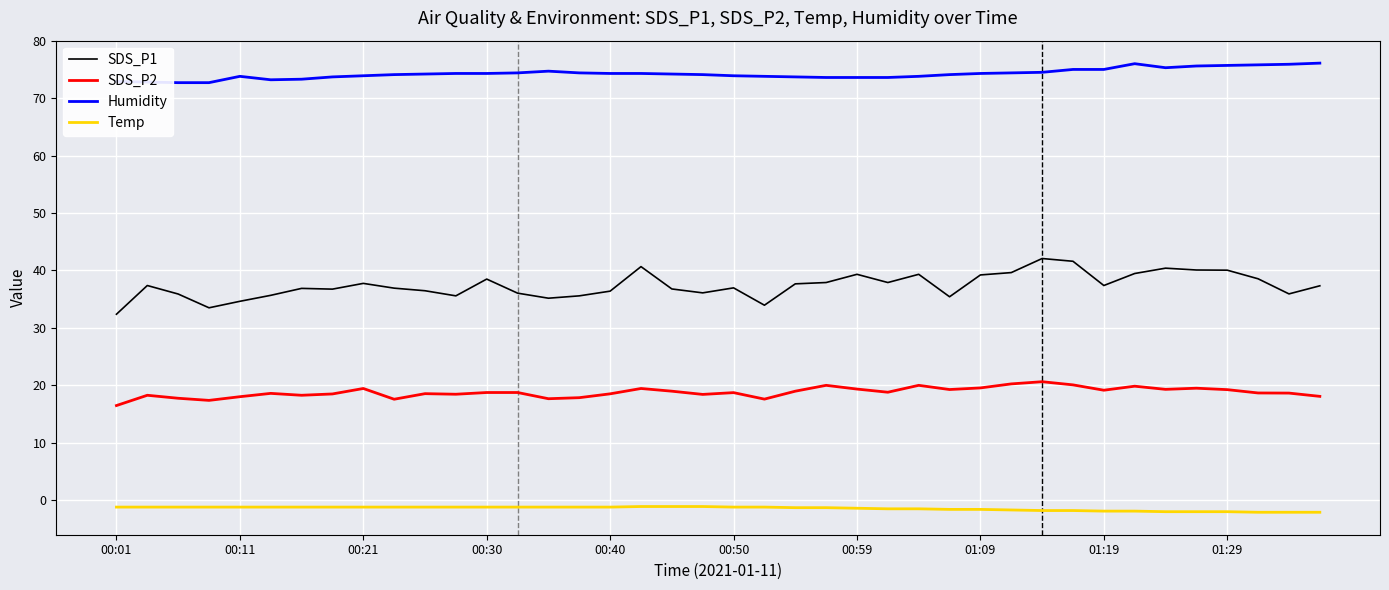

What are all the series names shown in the legend?

SDS_P1, SDS_P2, Humidity, Temp